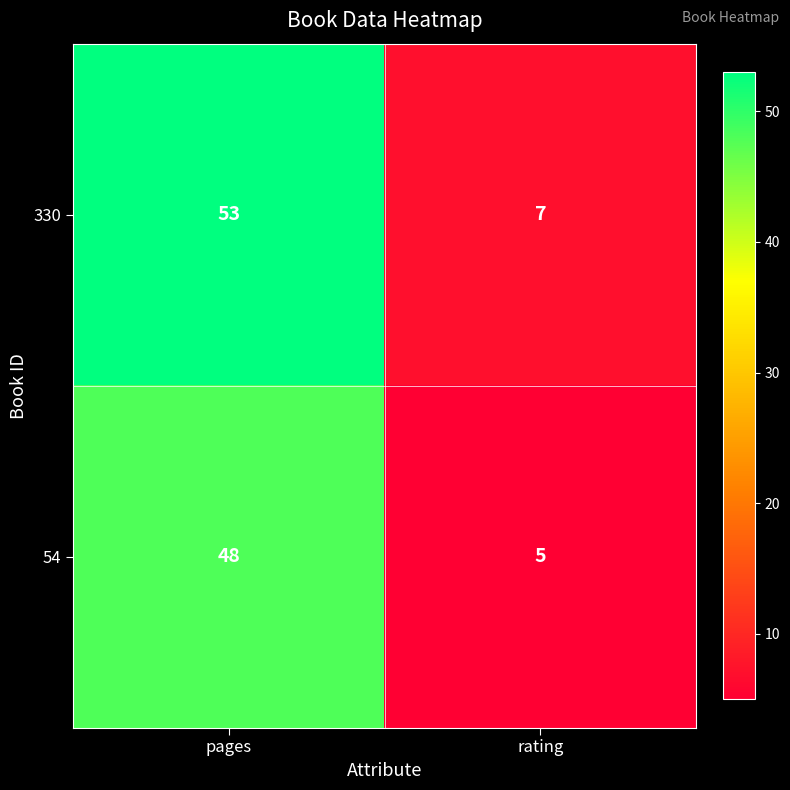

What is the total value across all series at rating?

12